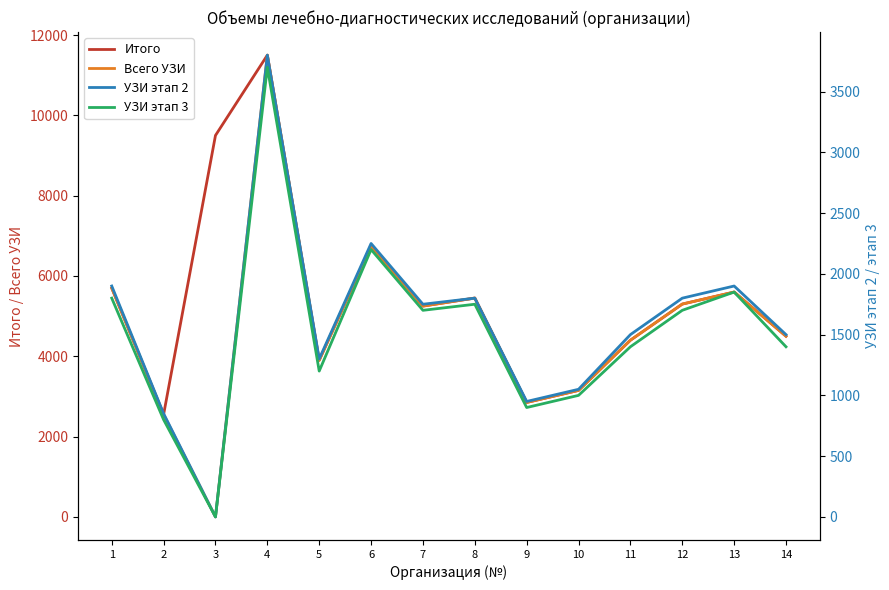

Reading left to right, list all the values displayed in this chart.

Итого: 1=5700	2=2550	3=9500	4=11500	5=3900	6=6750	7=5250	8=5450	9=2850	10=3150	11=4400	12=5300	13=5600	14=4500
Всего УЗИ: 1=5700	2=2550	3=0	4=11500	5=3900	6=6750	7=5250	8=5450	9=2850	10=3150	11=4400	12=5300	13=5600	14=4500
УЗИ этап 2: 1=1900	2=850	3=0	4=3800	5=1300	6=2250	7=1750	8=1800	9=950	10=1050	11=1500	12=1800	13=1900	14=1500
УЗИ этап 3: 1=1800	2=800	3=0	4=3700	5=1200	6=2200	7=1700	8=1750	9=900	10=1000	11=1400	12=1700	13=1850	14=1400